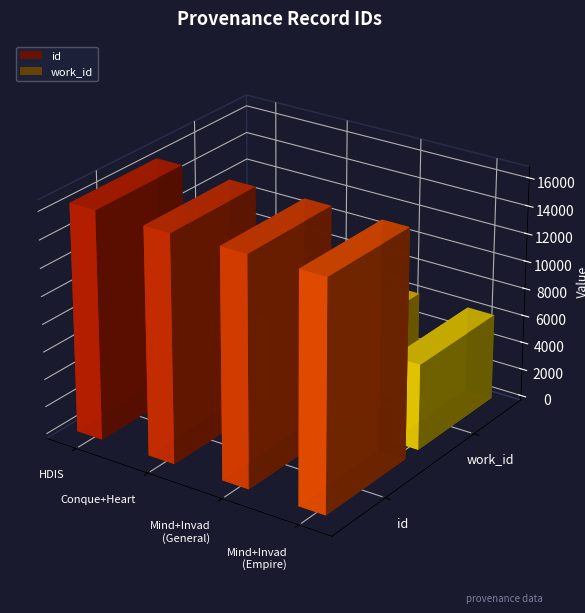

What is the smallest value displayed?

6177